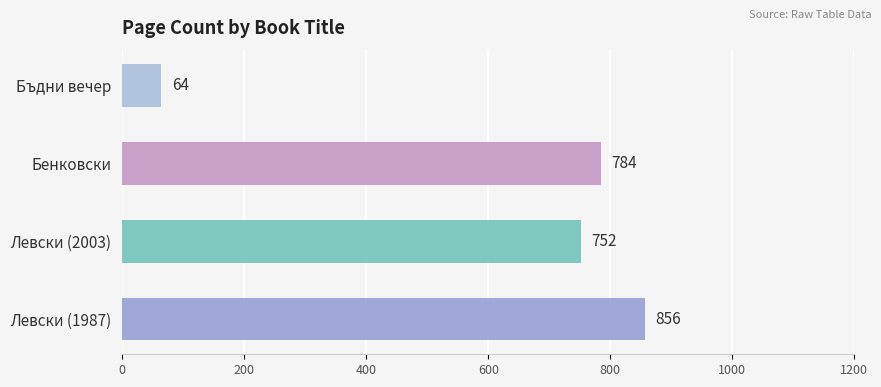

What is the minimum value shown in the chart?

64